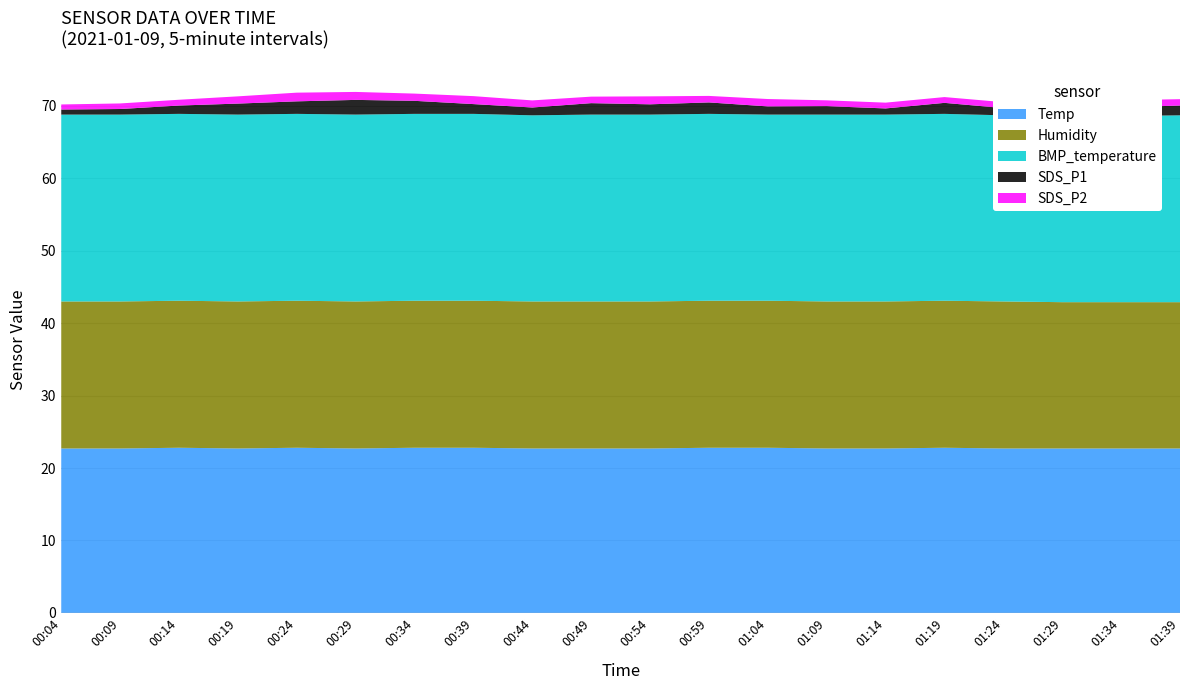

Reading left to right, what are all the values shown in this chart?

Temp: 22.7	22.7	22.8	22.7	22.8	22.7	22.8	22.8	22.7	22.7	22.7	22.8	22.8	22.7	22.7	22.8	22.7	22.7	22.7	22.7
Humidity: 20.3	20.3	20.3	20.3	20.3	20.3	20.3	20.3	20.3	20.3	20.3	20.3	20.3	20.3	20.3	20.3	20.3	20.2	20.2	20.2
BMP_temperature: 25.8	25.8	25.8	25.8	25.8	25.8	25.8	25.8	25.7	25.8	25.8	25.8	25.7	25.8	25.8	25.8	25.7	25.7	25.7	25.8
SDS_P1: 0.7	0.8	1.1	1.5	1.7	2.0	1.8	1.4	1.1	1.6	1.4	1.6	1.1	1.2	0.8	1.5	1.0	1.1	1.2	1.4
SDS_P2: 0.7	0.8	0.8	1.0	1.2	1.1	1.0	1.1	1.0	0.9	1.1	0.9	1.0	0.8	0.8	0.8	0.8	0.8	1.0	0.9